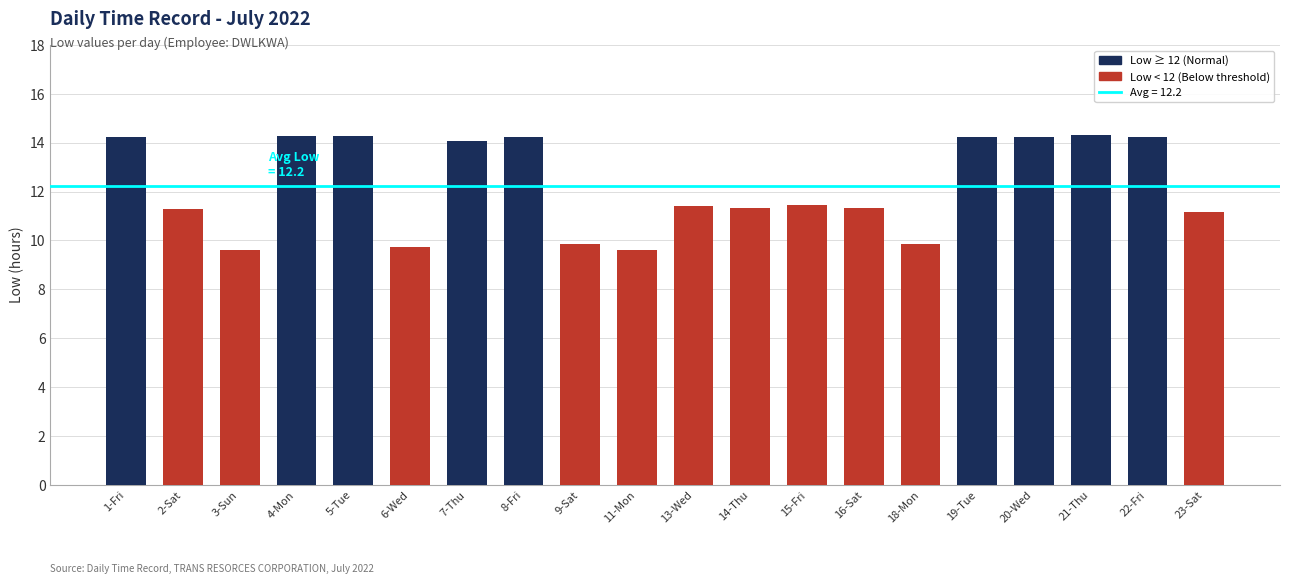

How many values are below 11?

5